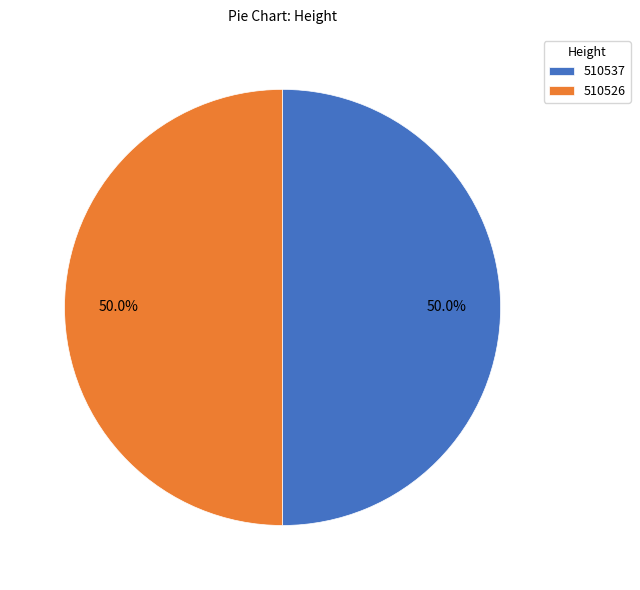

True or false: 510526 accounts for 50% of the total.

True